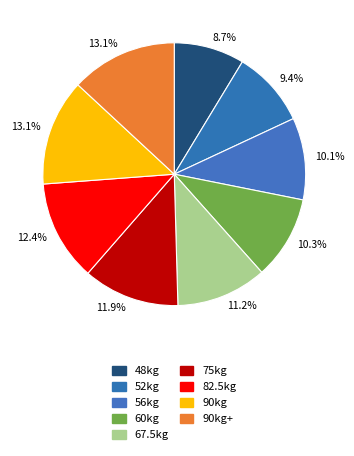

Is 60kg the majority of the pie?

No